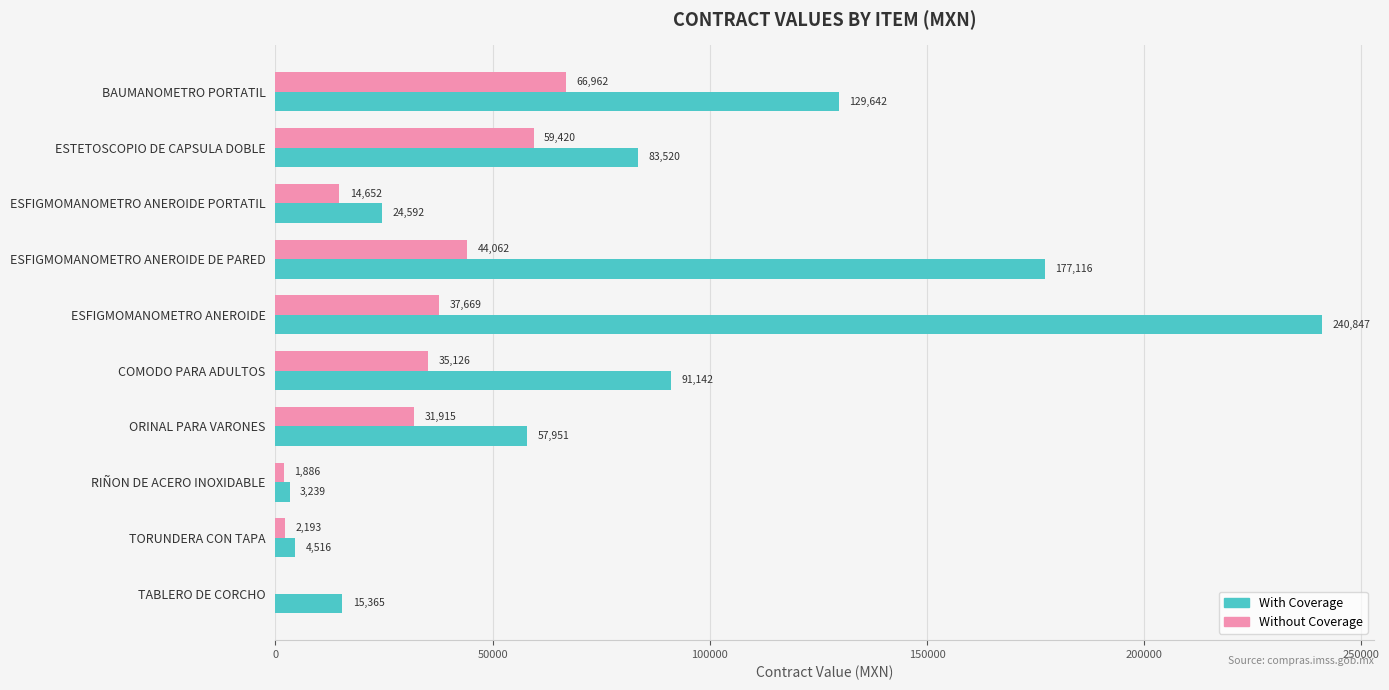

Which series has the widest spread of values?

With Coverage